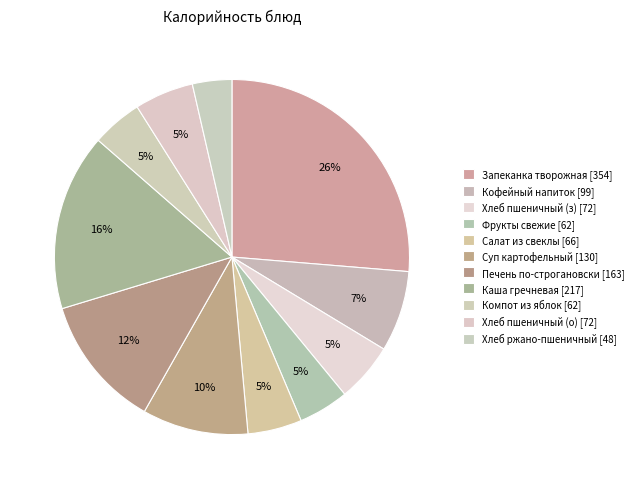

How many segments does this pie chart have?

11